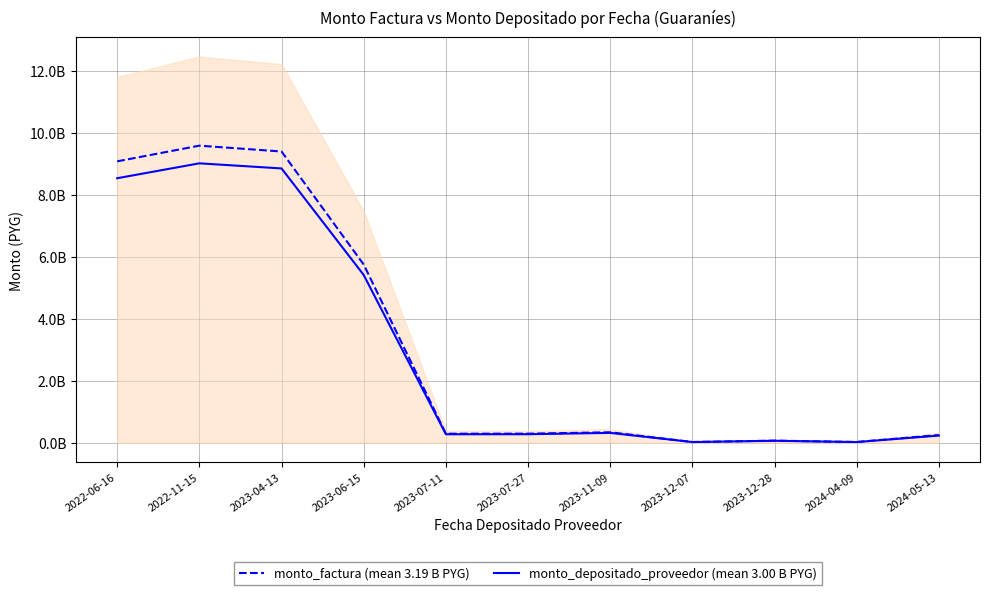

Reading left to right, list all the values displayed in this chart.

monto_factura (mean 3.19 B PYG): 9075990214	9582142314	9393508724	5747558892	290167500	291541521	336616680	23100000	67278812	23100000	247362708
monto_depositado_proveedor (mean 3.00 B PYG): 8531508882	9011866500	8847512207	5410983370	273060807	274353824	316771597	21529200	62703853	21529200	230542043